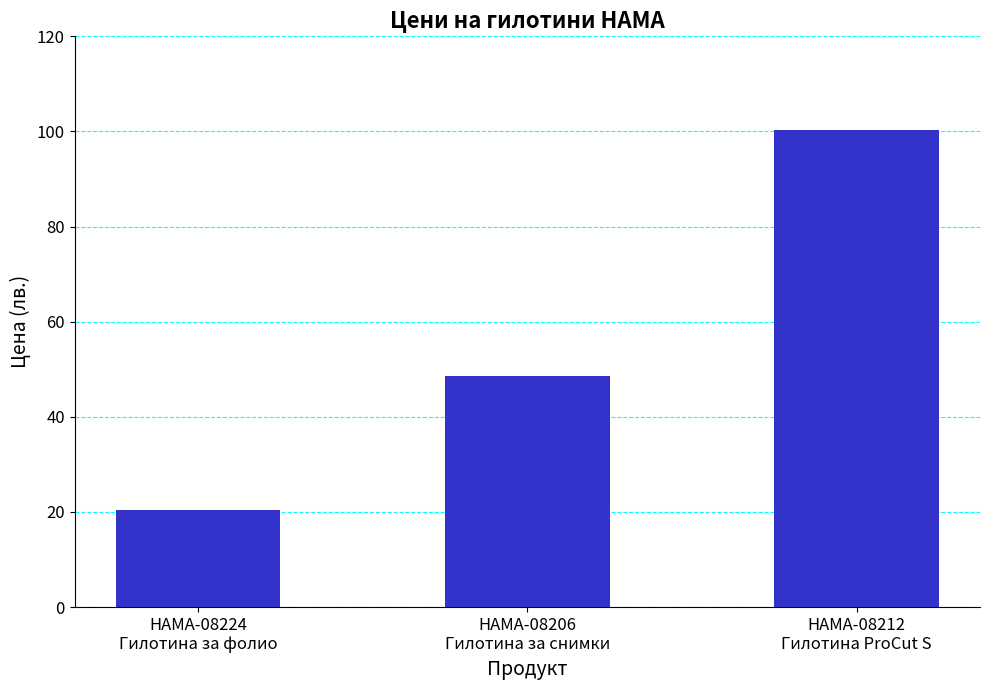

What is the approximate value at HAMA-08224
Гилотина за фолио?

20.4